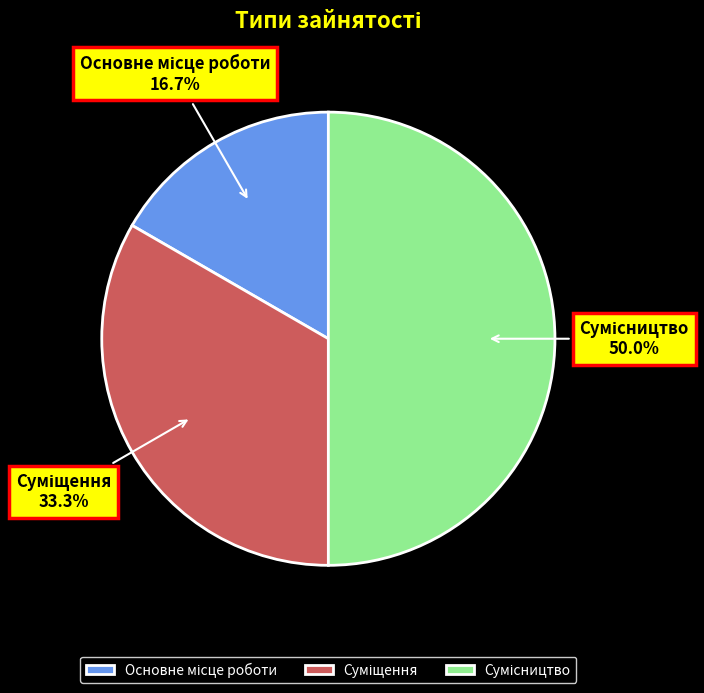

How many segments does this pie chart have?

3